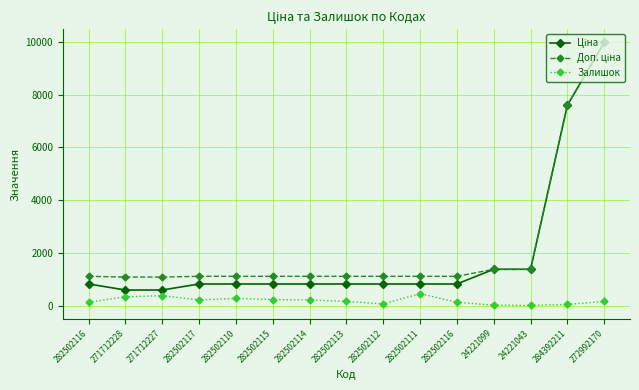

How many lines are shown in the chart?

3